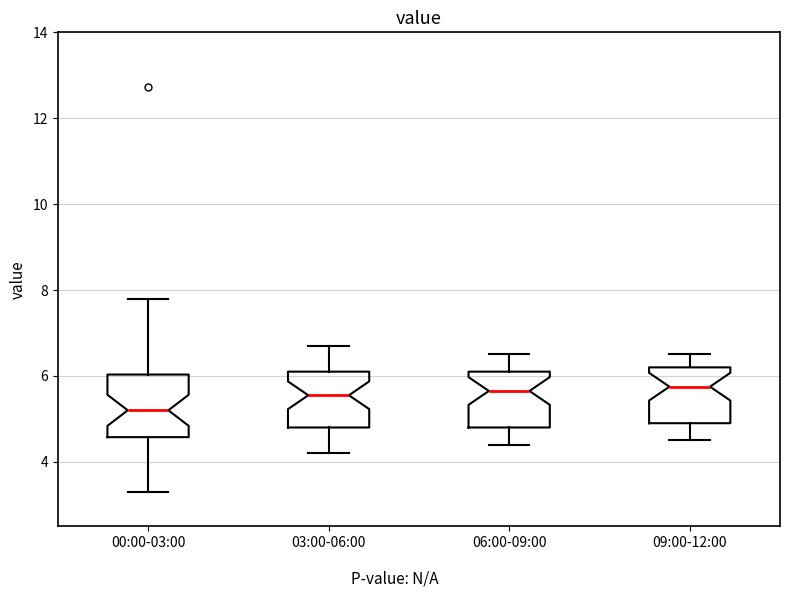

Reading left to right, transcribe this box plot: for each box, give where its median line is, the range the box spans, and where its two whiskers end, as read against the y-axis. The values are not printed on the chart, so give them approximately, as read against the axis.

00:00-03:00: median 5.2, box 4.6 to 6.0, whiskers 3.4 to 7.8
03:00-06:00: median 5.6, box 4.8 to 6.2, whiskers 4.2 to 6.8
06:00-09:00: median 5.6, box 4.8 to 6.2, whiskers 4.4 to 6.6
09:00-12:00: median 5.8, box 5.0 to 6.2, whiskers 4.6 to 6.6